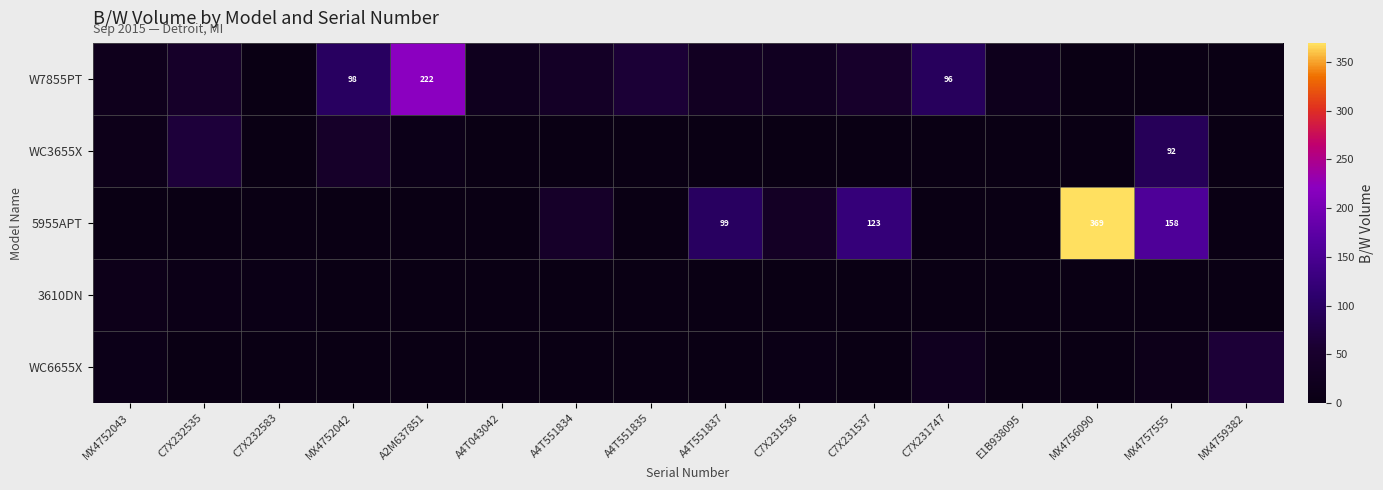

Which series has the largest range (max minus min)?

5955APT